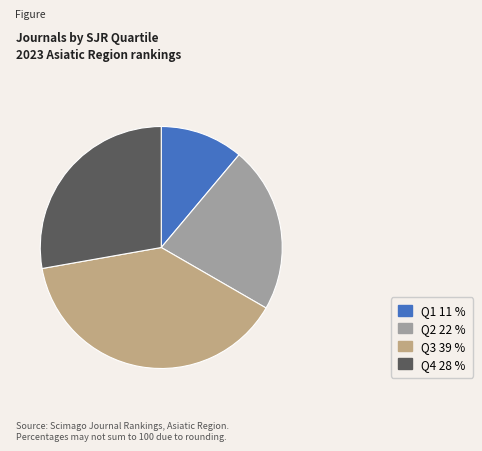

Rank the categories by value from highest to lowest.

Q3, Q4, Q2, Q1